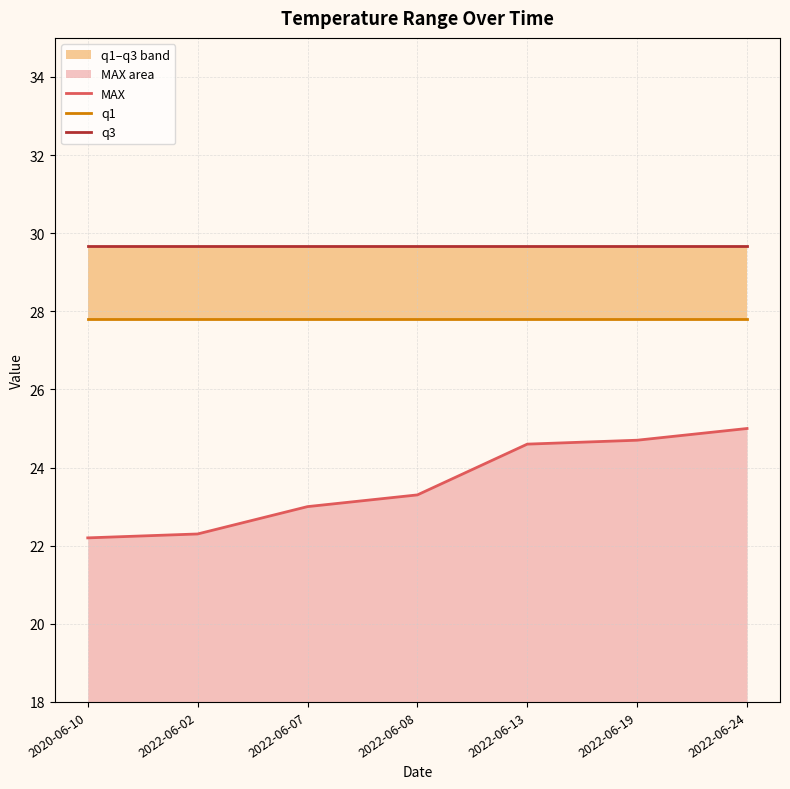

Reading right to left, what are all the values shown in this chart?

MAX: 2022-06-24=25.0	2022-06-19=24.7	2022-06-13=24.6	2022-06-08=23.3	2022-06-07=23.0	2022-06-02=22.3	2020-06-10=22.2
q1: 2022-06-24=27.8	2022-06-19=27.8	2022-06-13=27.8	2022-06-08=27.8	2022-06-07=27.8	2022-06-02=27.8	2020-06-10=27.8
q3: 2022-06-24=29.7	2022-06-19=29.7	2022-06-13=29.7	2022-06-08=29.7	2022-06-07=29.7	2022-06-02=29.7	2020-06-10=29.7